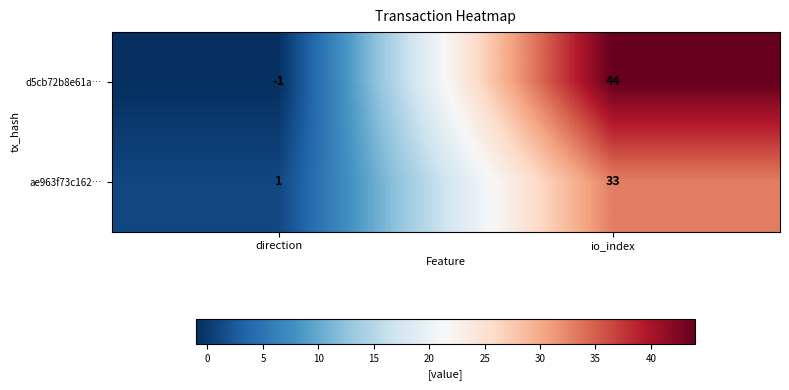

Count the number of data series in this chart.

2